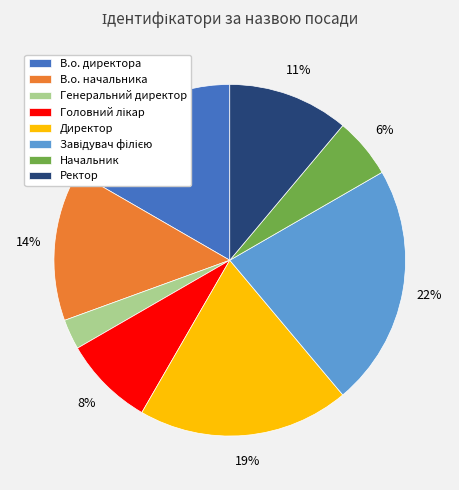

Is there any slice that represents more than half of the pie?

No